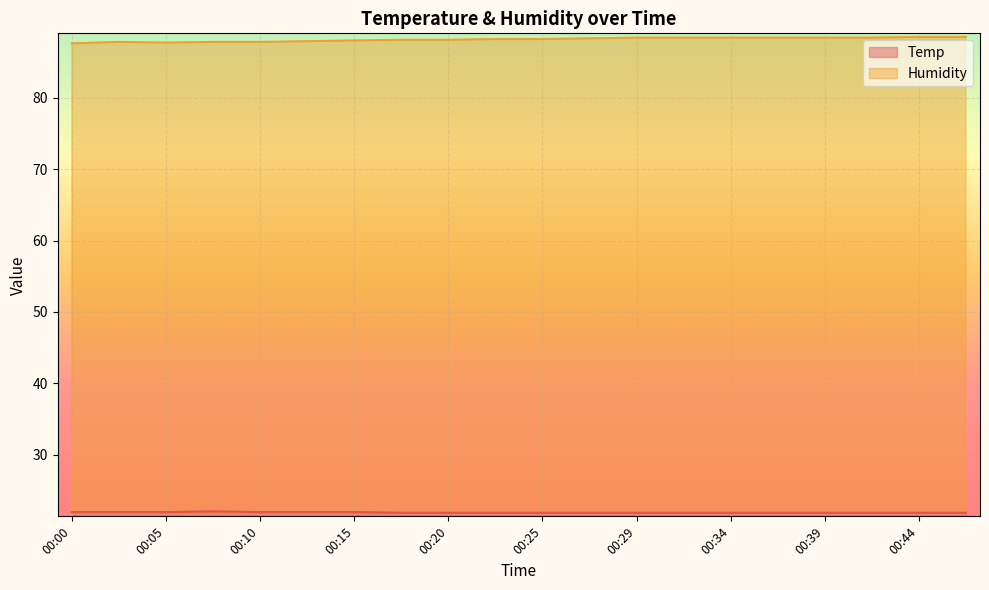

At how many categories does at least one series exceed 28?

20